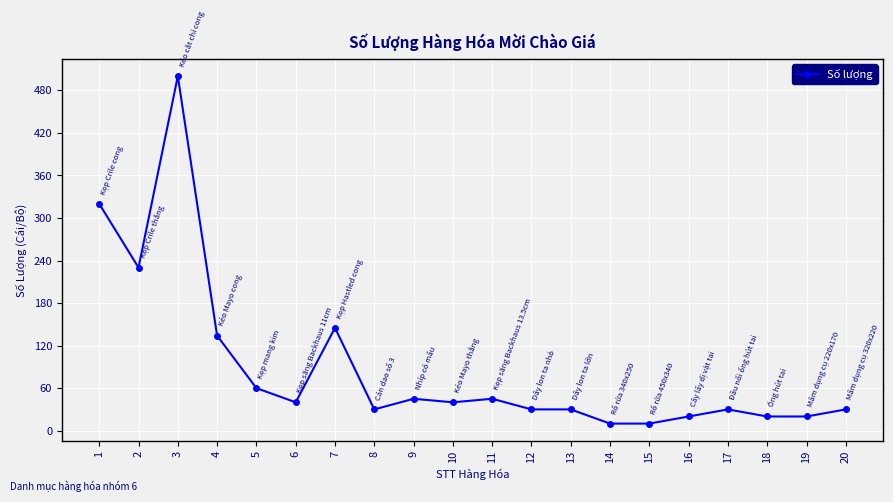

What is the maximum value shown in the chart?

500